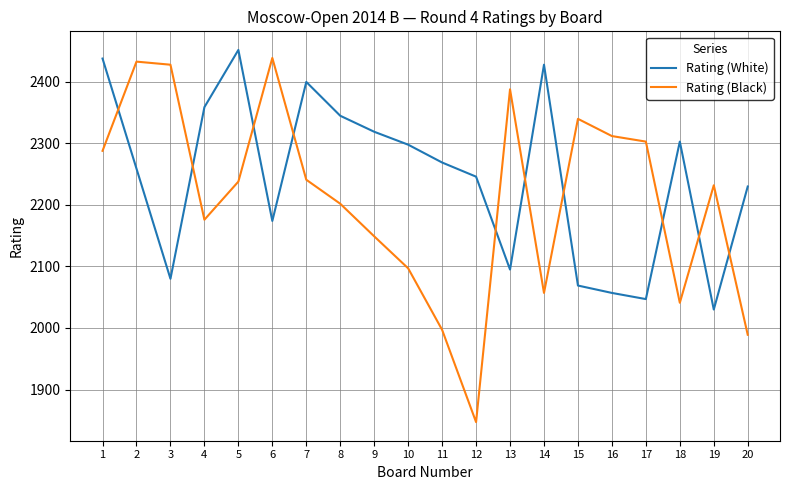

Reading left to right, transcribe all the data shown in this chart.

Rating (White): 1=2438	2=2259	3=2080	4=2359	5=2452	6=2174	7=2400	8=2345	9=2319	10=2298	11=2269	12=2246	13=2095	14=2428	15=2069	16=2057	17=2047	18=2303	19=2030	20=2230
Rating (Black): 1=2288	2=2433	3=2428	4=2176	5=2238	6=2439	7=2241	8=2202	9=2149	10=2097	11=1997	12=1847	13=2388	14=2057	15=2340	16=2312	17=2303	18=2041	19=2232	20=1989